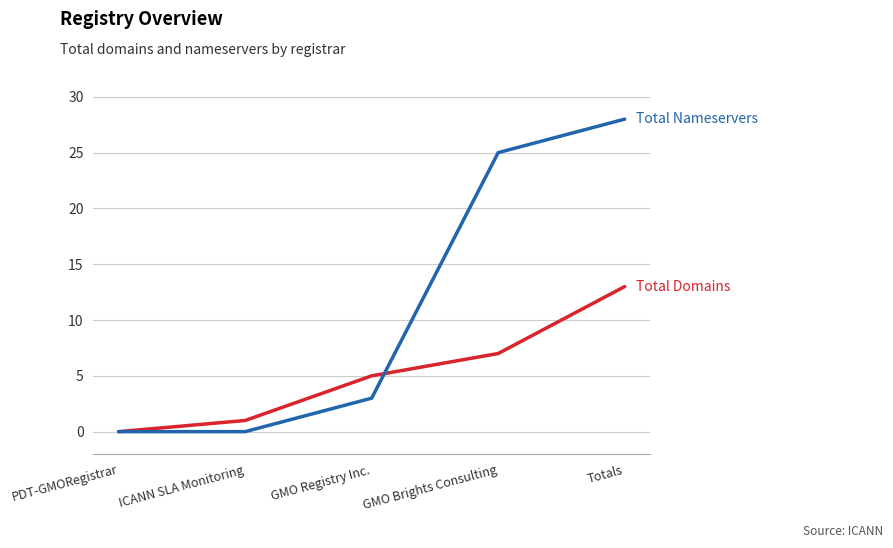

What position from the right is PDT-GMORegistrar?

5